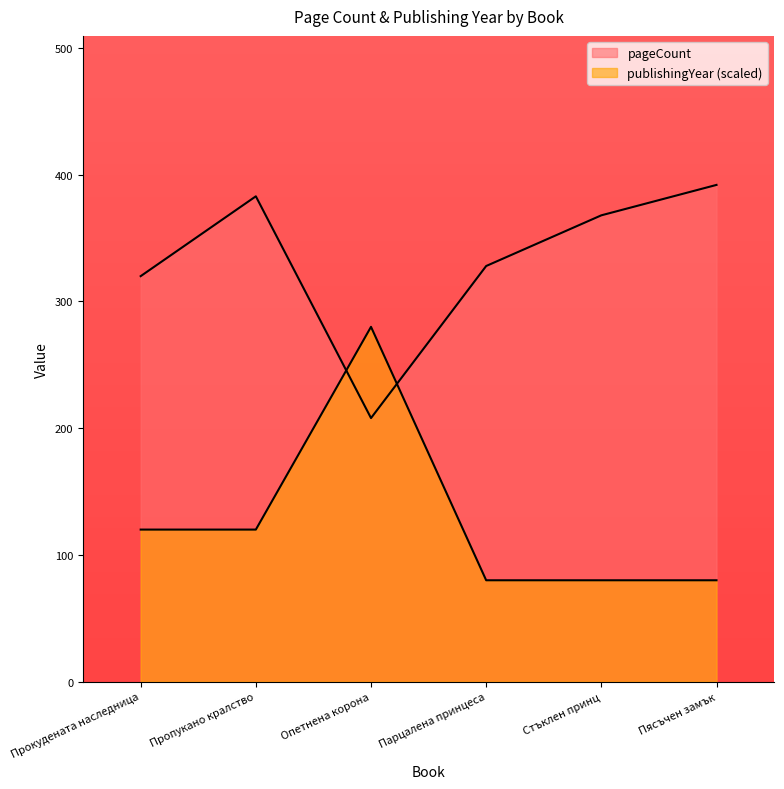

Is it true that pageCount equals 320 at Прокудената наследница?

True